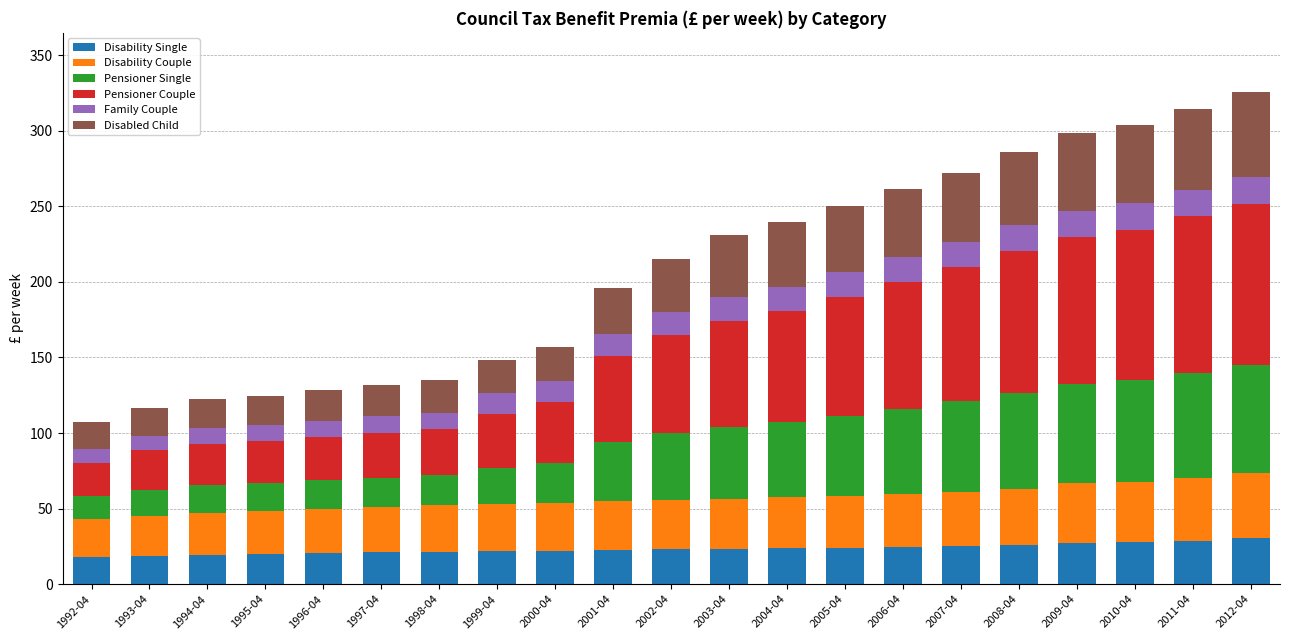

Are the bars grouped side by side (vs. stacked)?

No